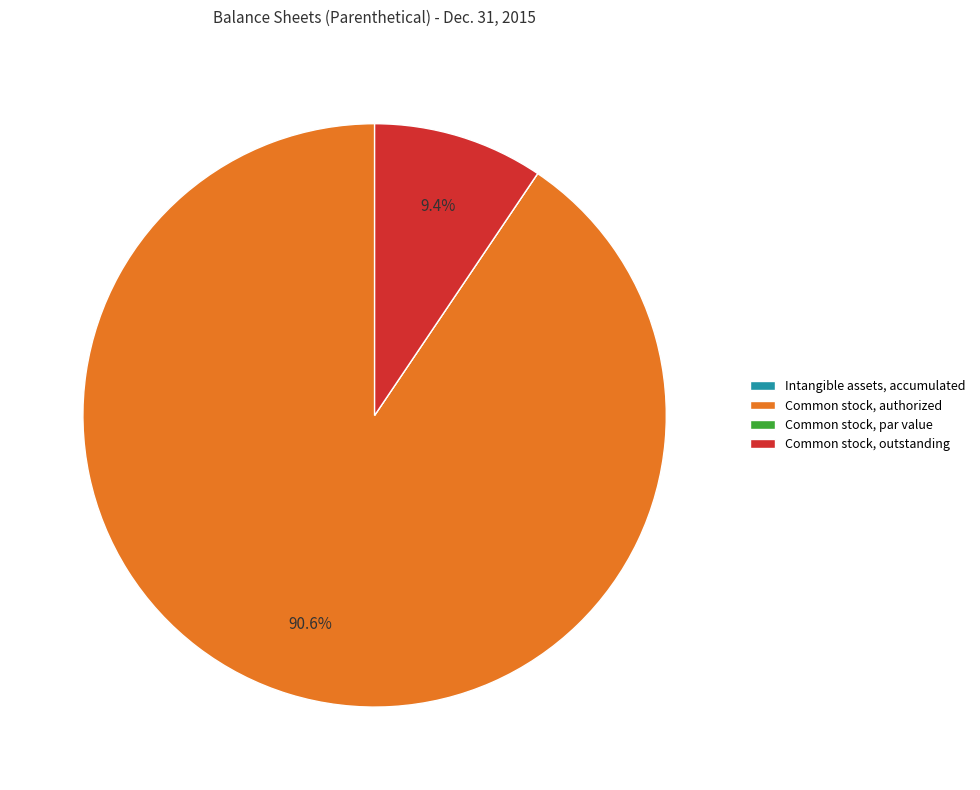

What is the majority slice?

Common stock, authorized